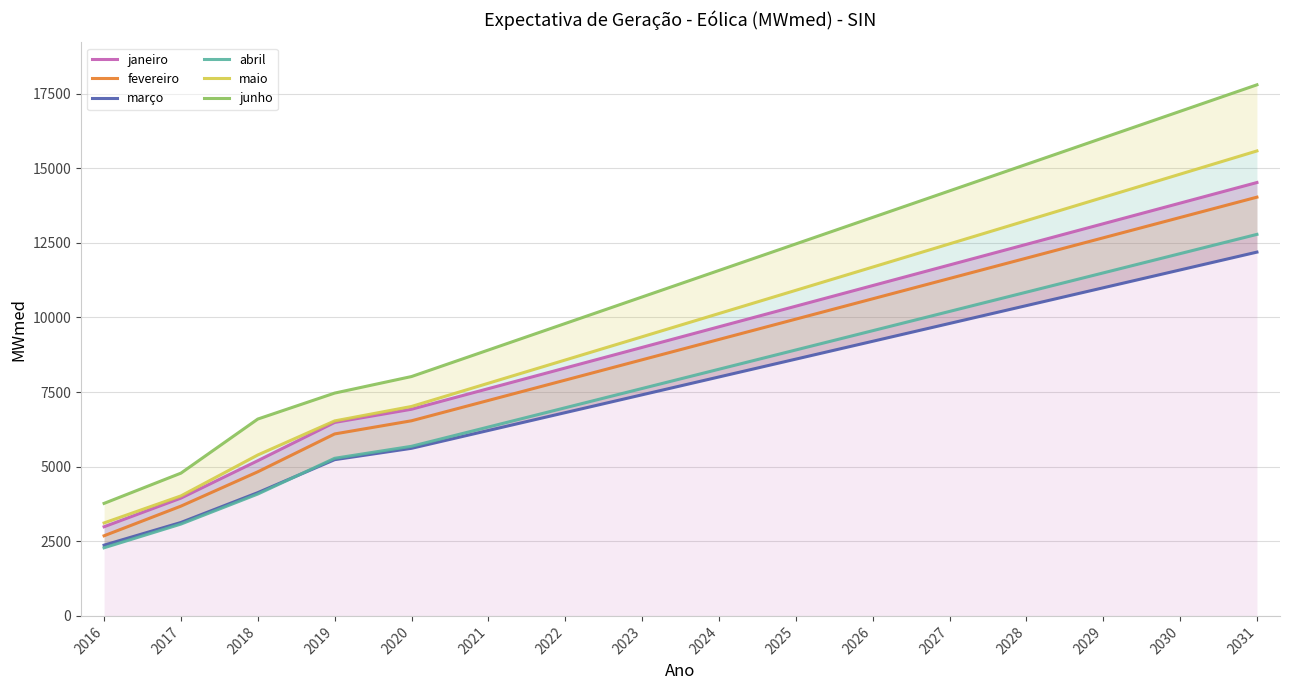

Reading right to left, list all the values displayed in this chart.

janeiro: 2031=14521.3	2030=13830.7	2029=13140.1	2028=12449.5	2027=11758.9	2026=11068.3	2025=10377.7	2024=9687.1	2023=8996.5	2022=8305.9	2021=7615.3	2020=6924.7	2019=6482.9	2018=5200.6	2017=3947.7	2016=2987.4
fevereiro: 2031=14030.6	2030=13349.4	2029=12668.3	2028=11987.2	2027=11306.0	2026=10624.9	2025=9943.8	2024=9262.7	2023=8581.5	2022=7900.4	2021=7219.3	2020=6538.2	2019=6096.9	2018=4828.6	2017=3678.1	2016=2685.0
março: 2031=12189.2	2030=11591.6	2029=10994.0	2028=10396.3	2027=9798.7	2026=9201.1	2025=8603.5	2024=8005.9	2023=7408.2	2022=6810.6	2021=6213.0	2020=5615.4	2019=5234.8	2018=4130.5	2017=3130.4	2016=2370.7
abril: 2031=12783.7	2030=12138.1	2029=11492.6	2028=10847.1	2027=10201.6	2026=9556.0	2025=8910.5	2024=8265.0	2023=7619.4	2022=6973.9	2021=6328.4	2020=5682.8	2019=5280.6	2018=4083.3	2017=3077.3	2016=2282.7
maio: 2031=15579.2	2030=14800.9	2029=14022.6	2028=13244.2	2027=12465.9	2026=11687.6	2025=10909.2	2024=10130.9	2023=9352.6	2022=8574.3	2021=7795.9	2020=7017.6	2019=6533.4	2018=5392.0	2017=4020.7	2016=3115.0
junho: 2031=17795.3	2030=16906.7	2029=16018.0	2028=15129.4	2027=14240.8	2026=13352.1	2025=12463.5	2024=11574.9	2023=10686.2	2022=9797.6	2021=8909.0	2020=8020.3	2019=7465.9	2018=6595.9	2017=4783.6	2016=3770.4